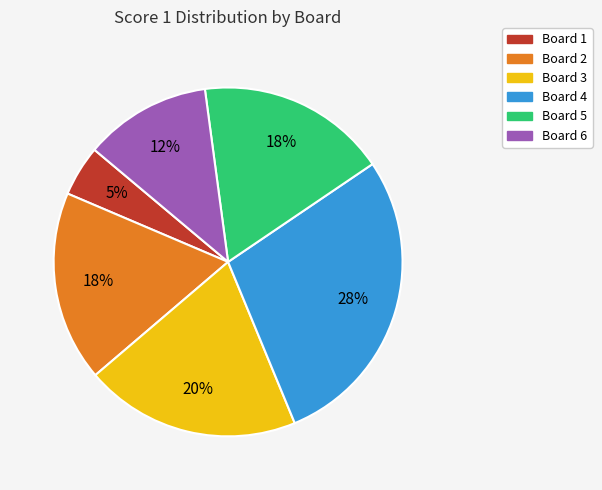

What percentage is the Board 1 slice, to the nearest percent?

5%